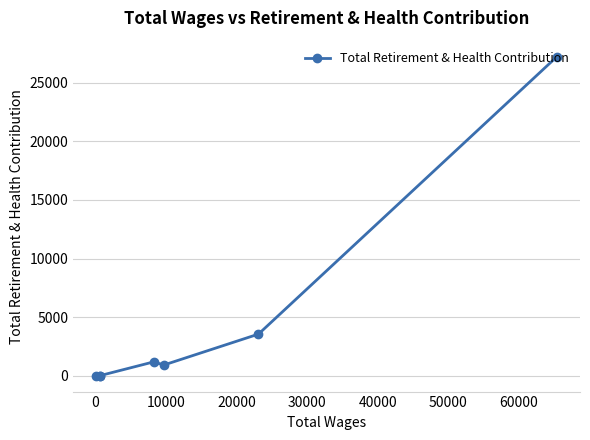

What is the difference between the second highest and second lowest values?

3542